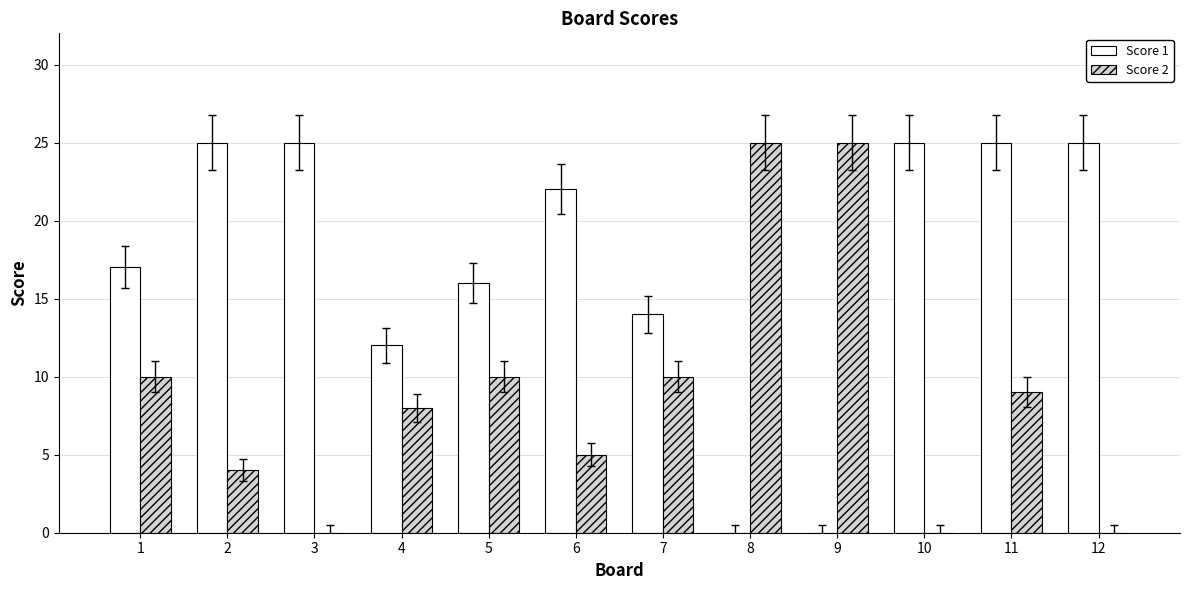

Which series has the largest total across all categories?

Score 1